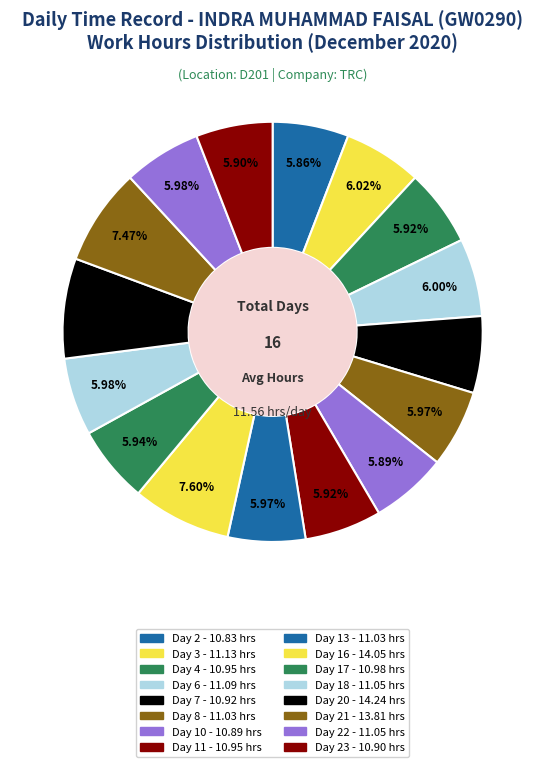

Count the number of slices in the pie.

16